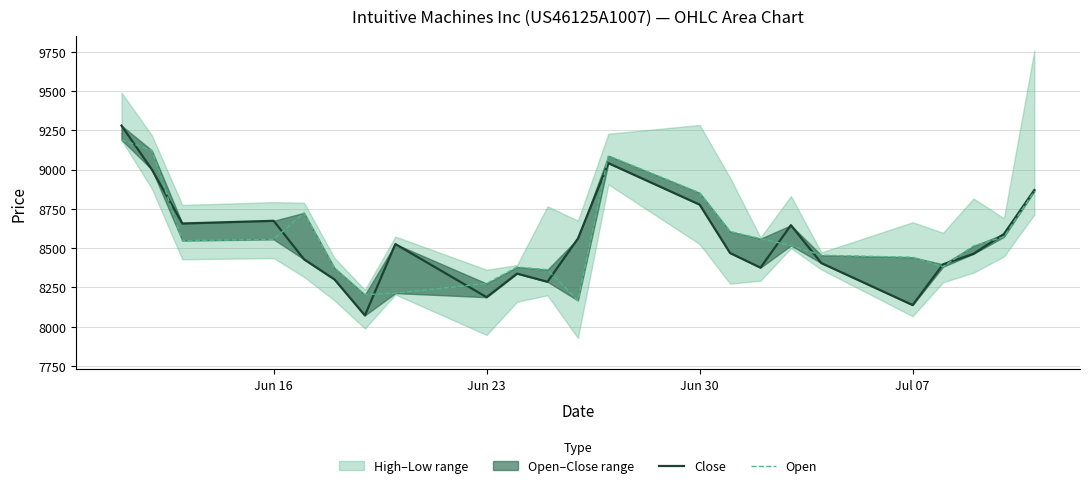

Is the value of Open at 21 greater than the value of Close at 13?

No